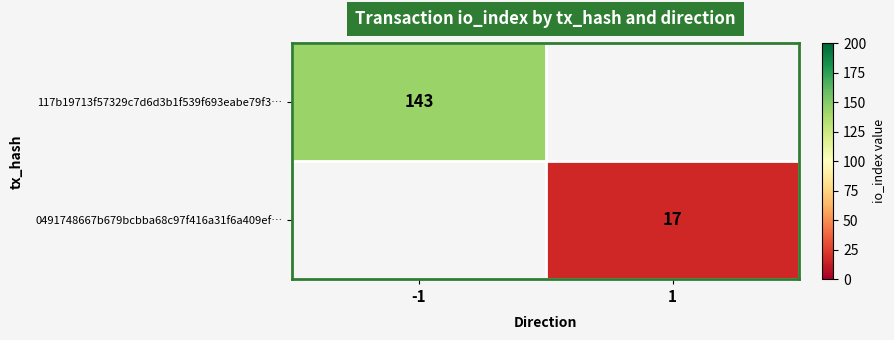

How many categories are shown in the chart?

2